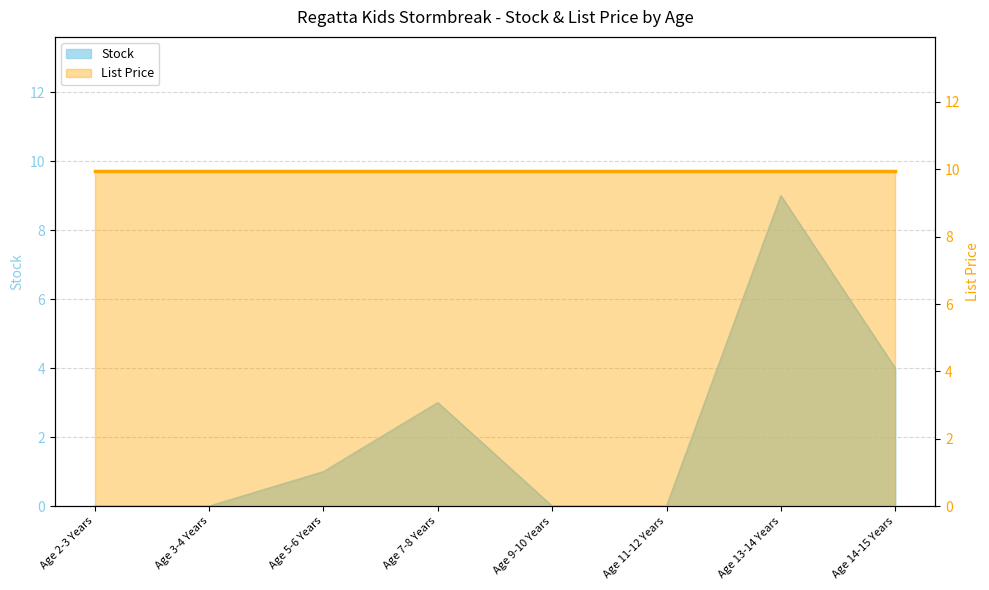

How many lines are shown in the chart?

1